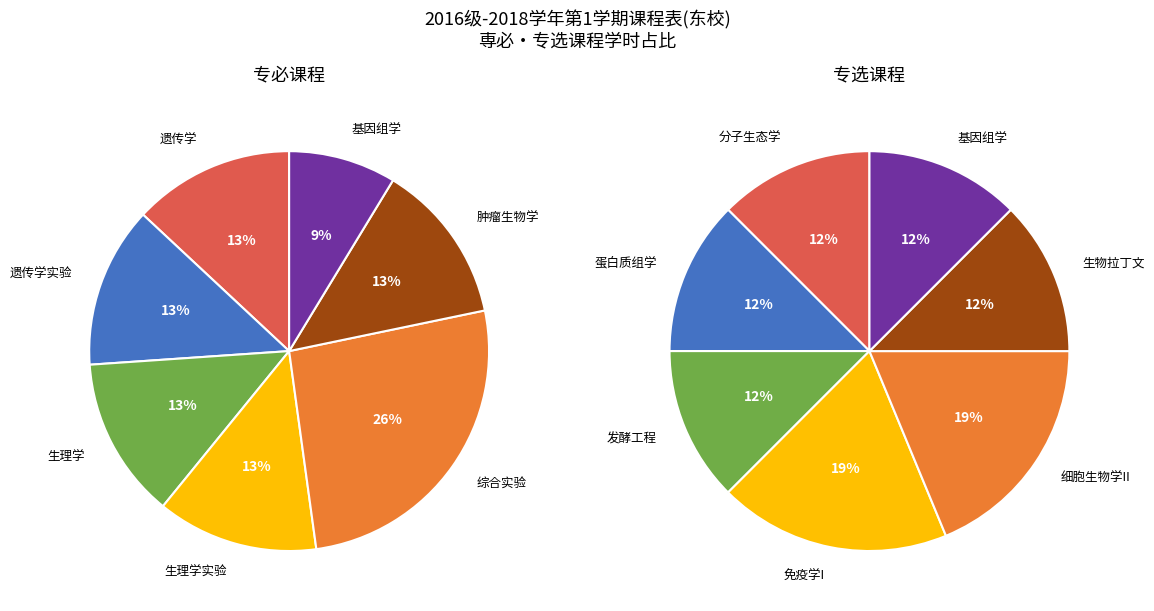

Is 基因组学 the majority of the pie?

No